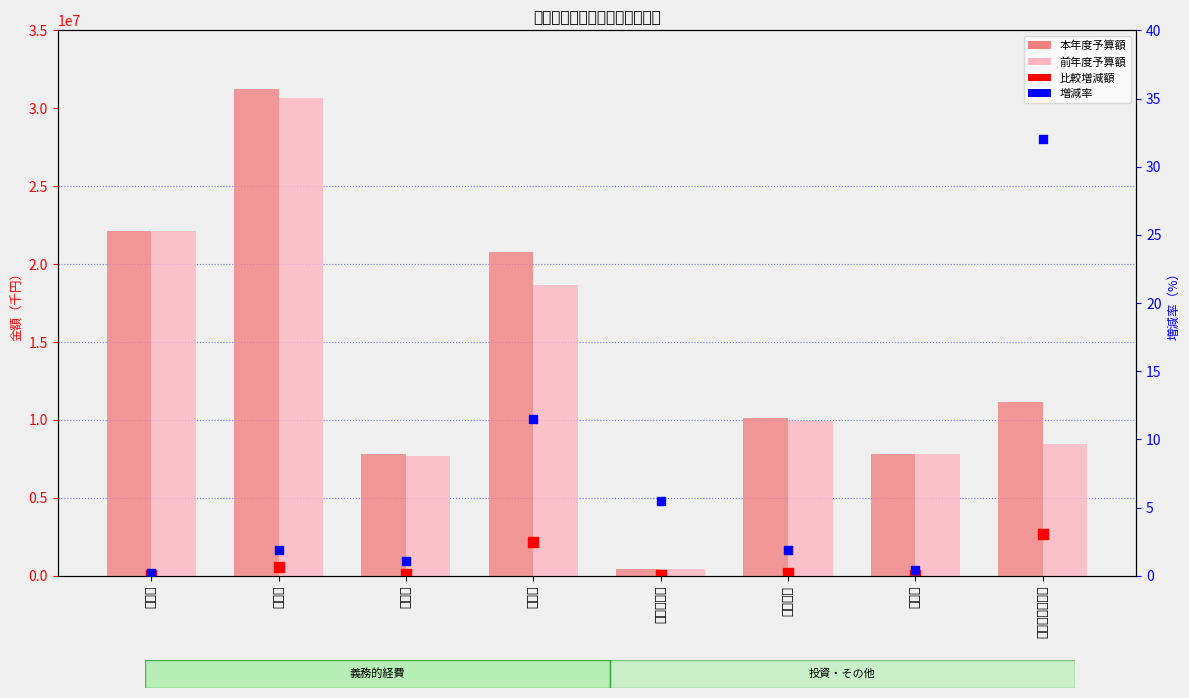

What are all the series names shown in the legend?

本年度予算額, 前年度予算額, 比較増減額, 増減率